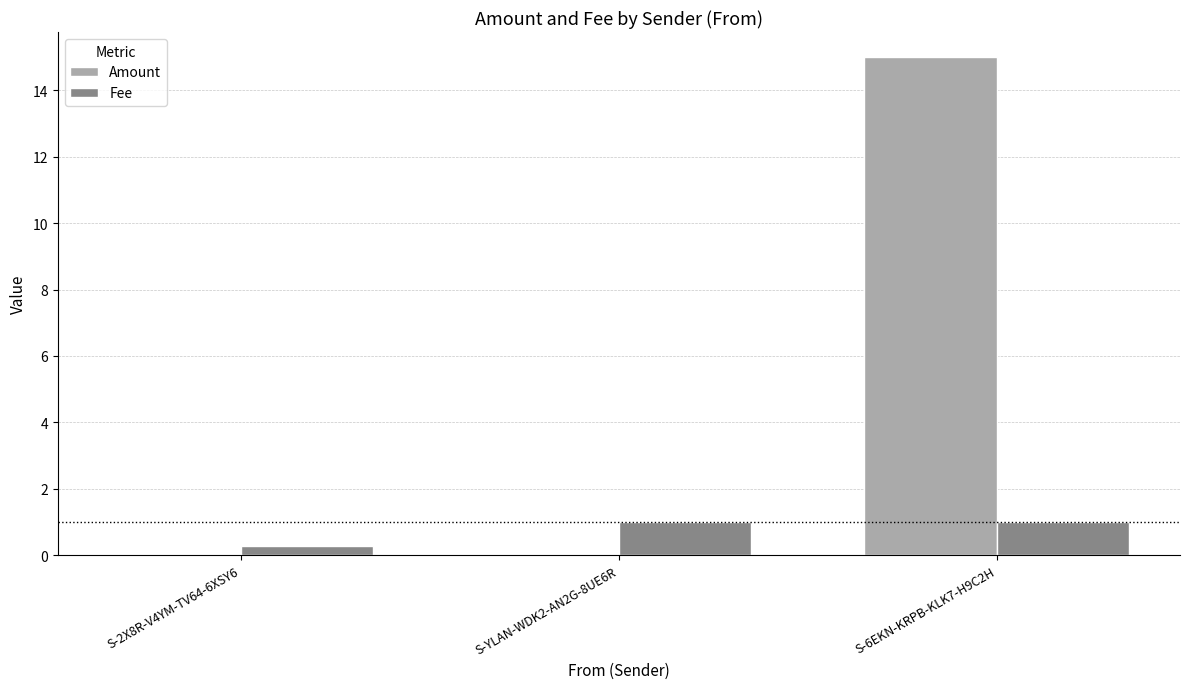

The Fee series shows 0.4 at S-6EKN-KRPB-KLK7-H9C2H. True or false?

False